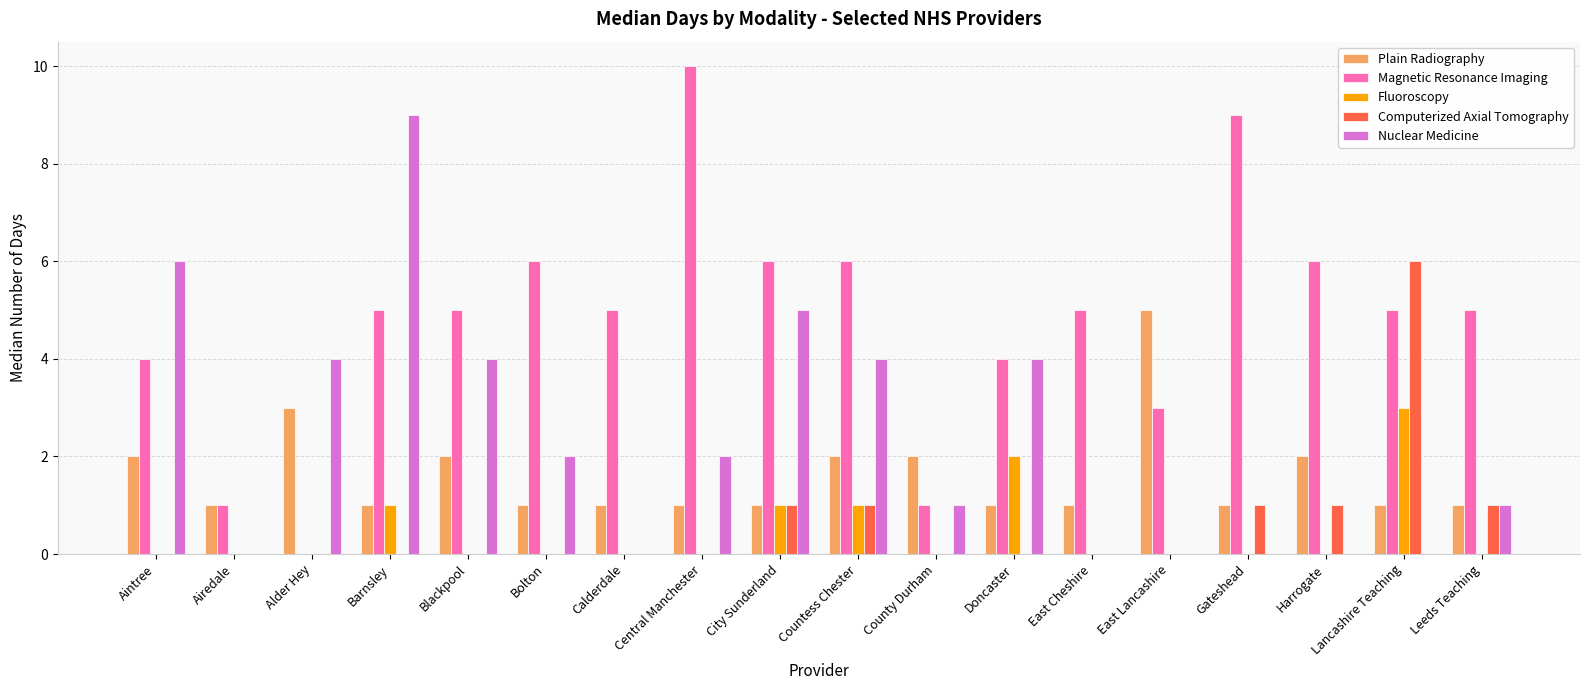

Which series has the widest spread of values?

Magnetic Resonance Imaging